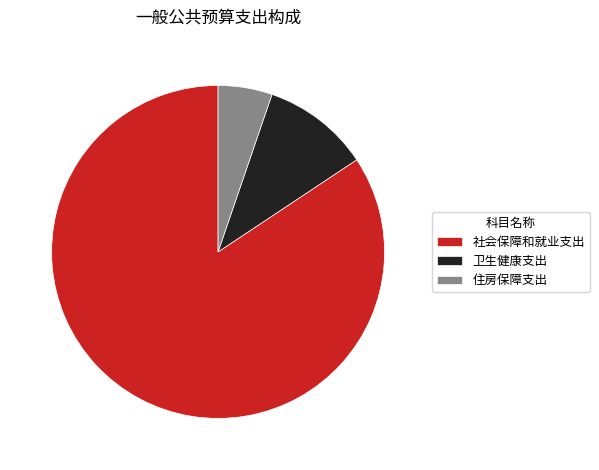

What is the smallest slice in the pie chart?

住房保障支出